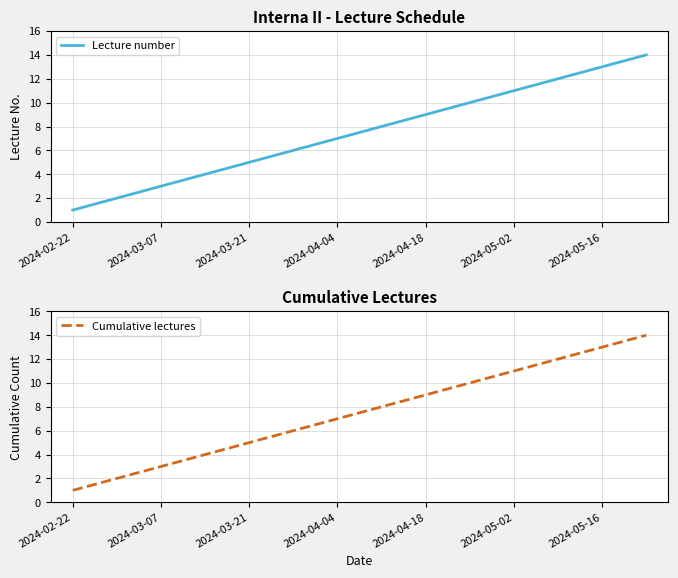

The value of Lecture number at 2024-03-21 is 5. True or false?

True